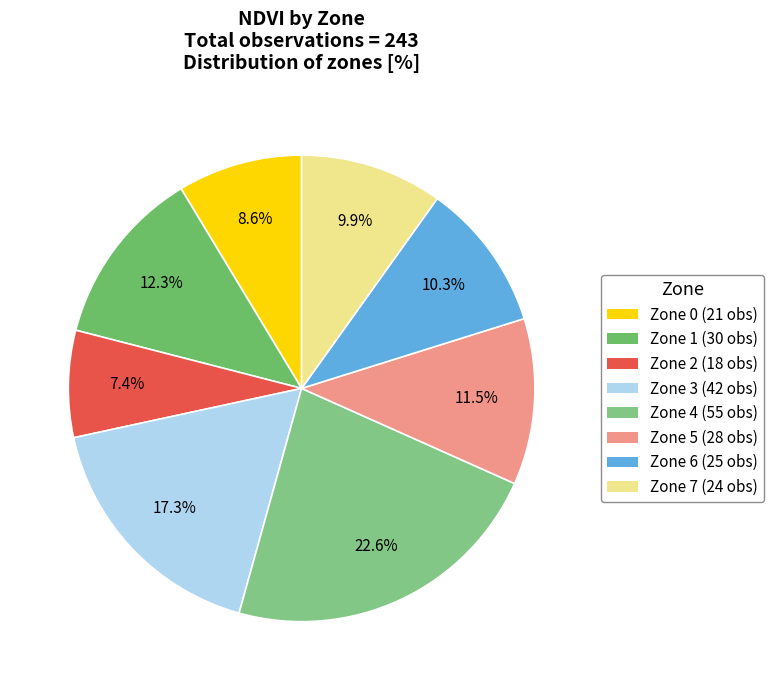

How many slices are in this pie chart?

8